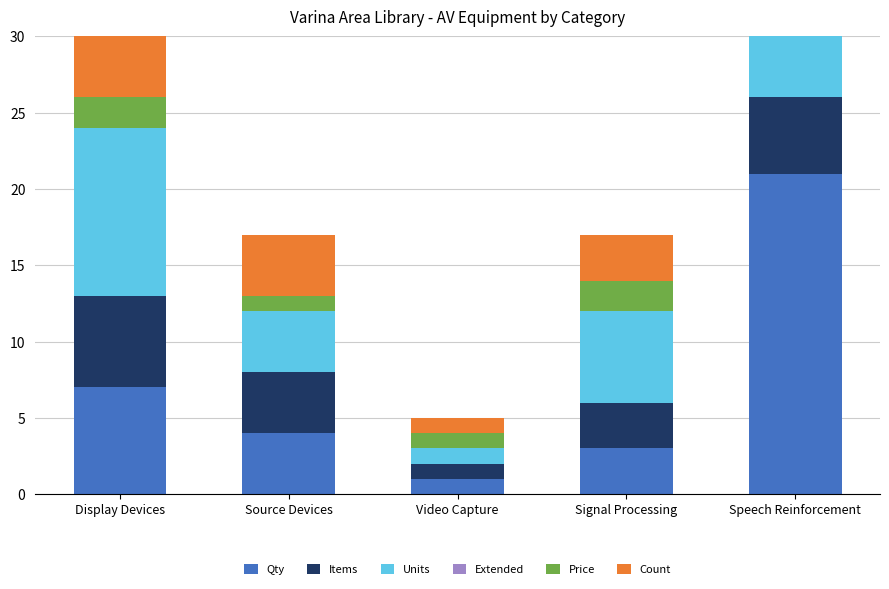

Are the bars horizontal?

No